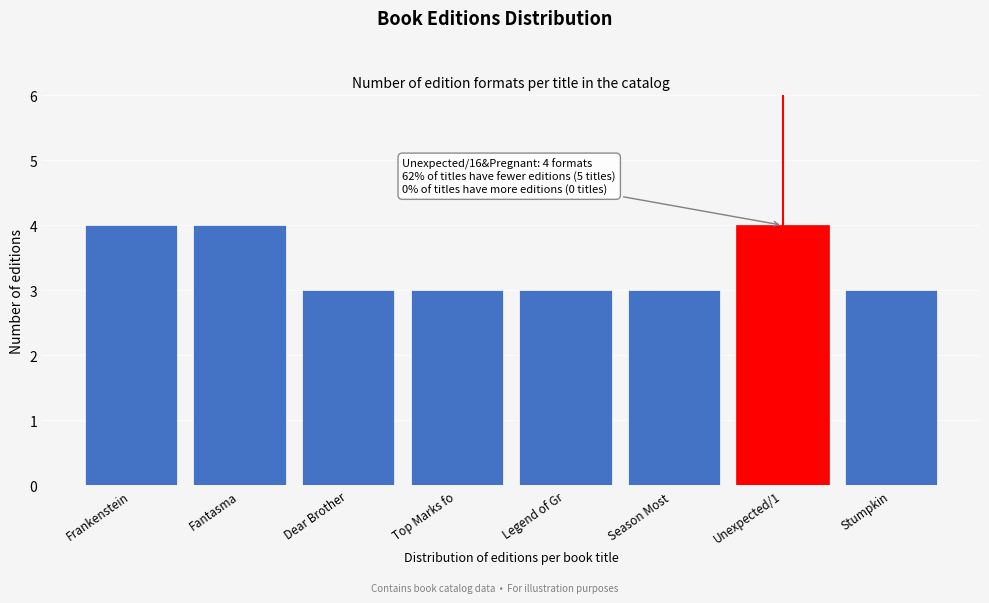

Reading right to left, extract all data points from this chart.

Stumpkin=3	Unexpected/1=4	Season Most =3	Legend of Gr=3	Top Marks fo=3	Dear Brother=3	Fantasma=4	Frankenstein=4